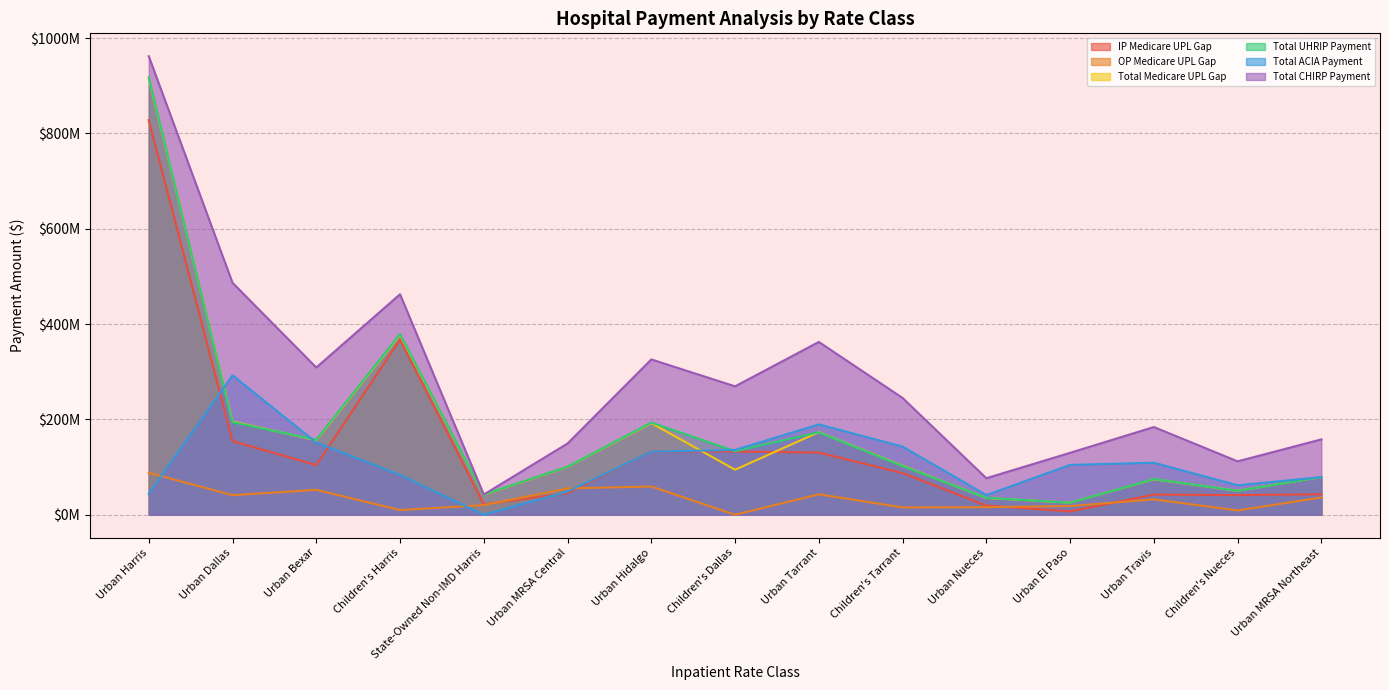

What is the spread (max minus min) of values at Urban Harris?

917574294.7